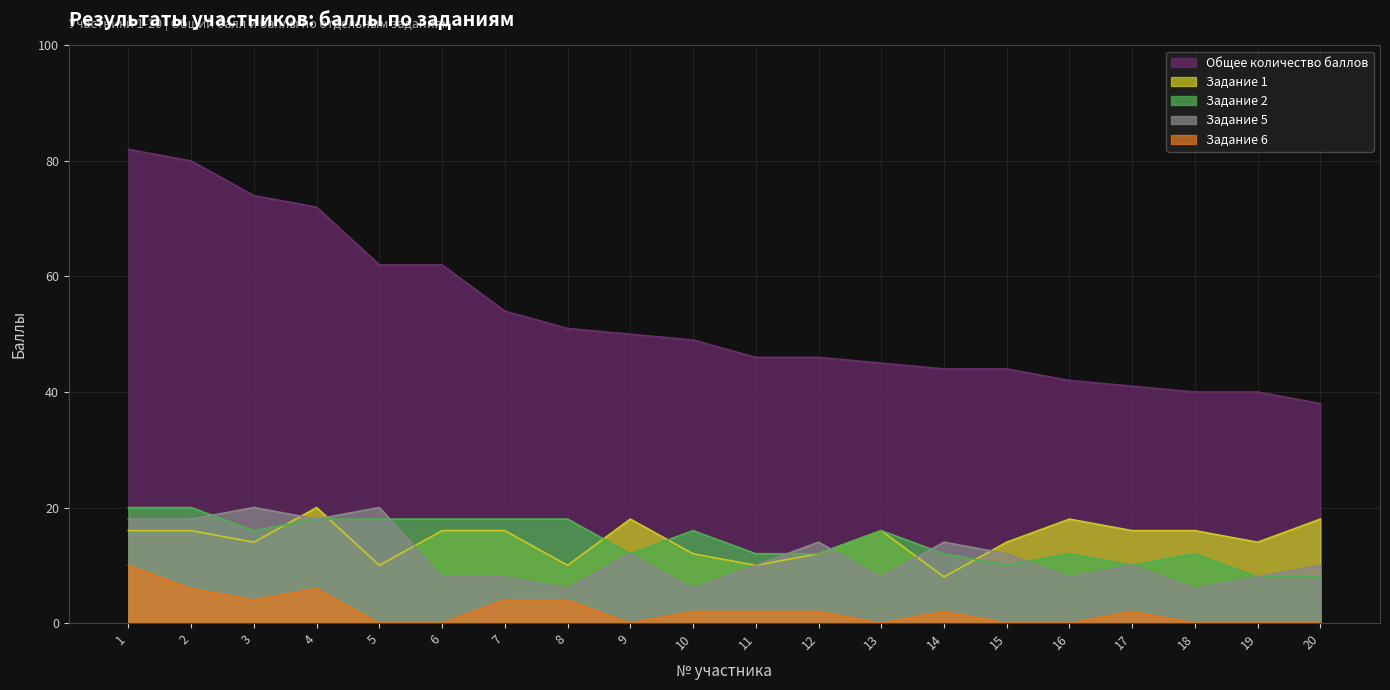

After their last crossing, which series has the higher values: Задание 2 or Задание 5?

Задание 2